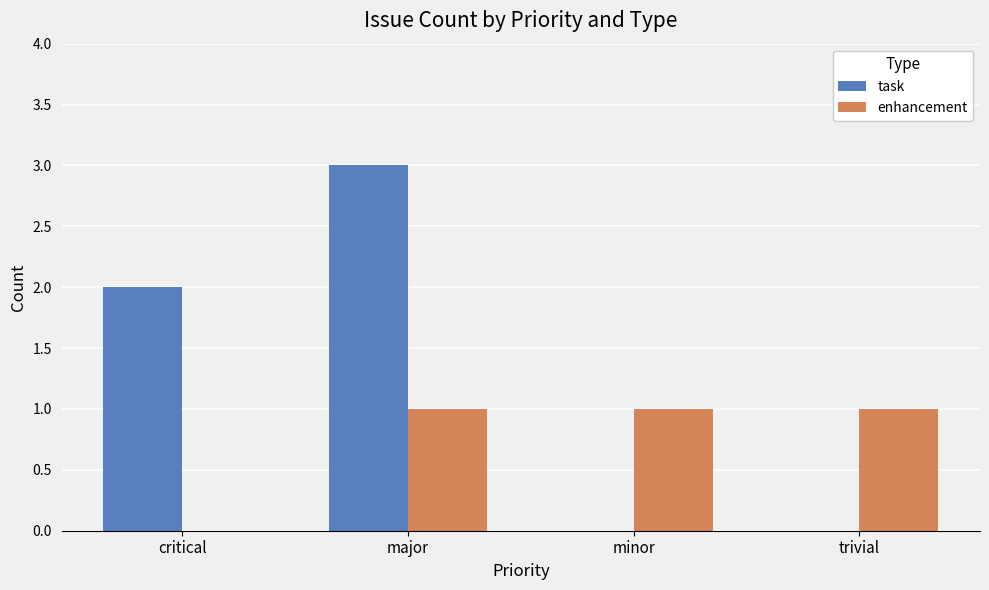

The task series shows 2 at critical. True or false?

True